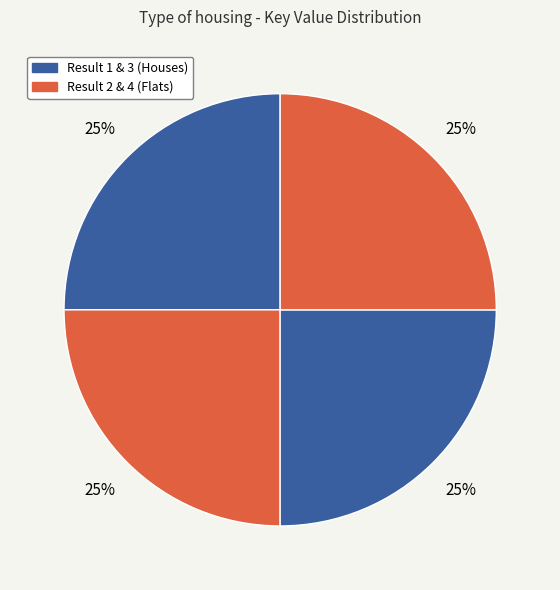

Count the number of slices in the pie.

4